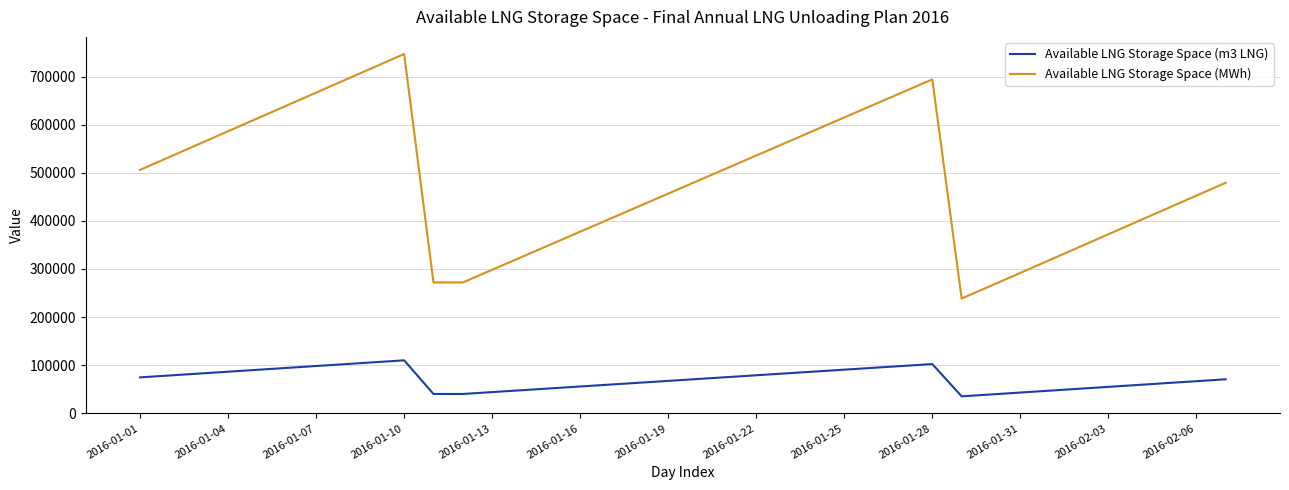

Which series has the largest total across all categories?

Available LNG Storage Space (MWh)